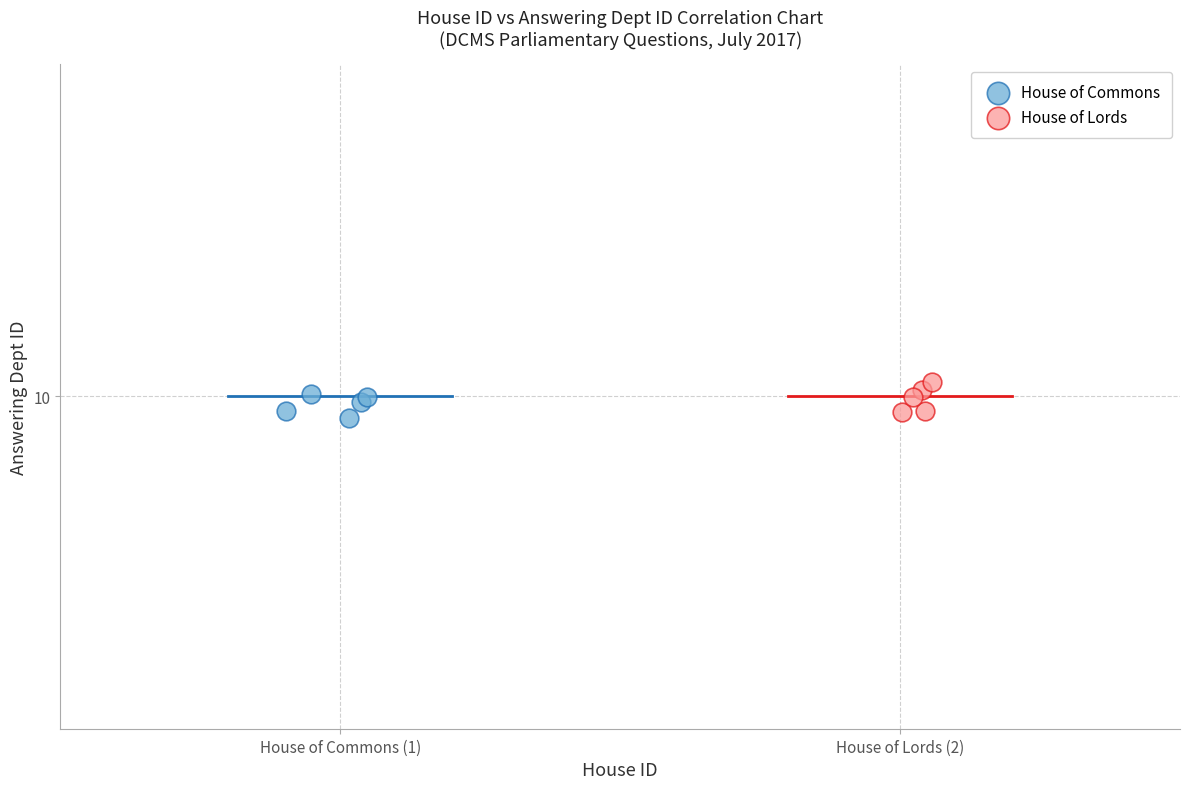

What are all the series names shown in the legend?

House of Commons, House of Lords